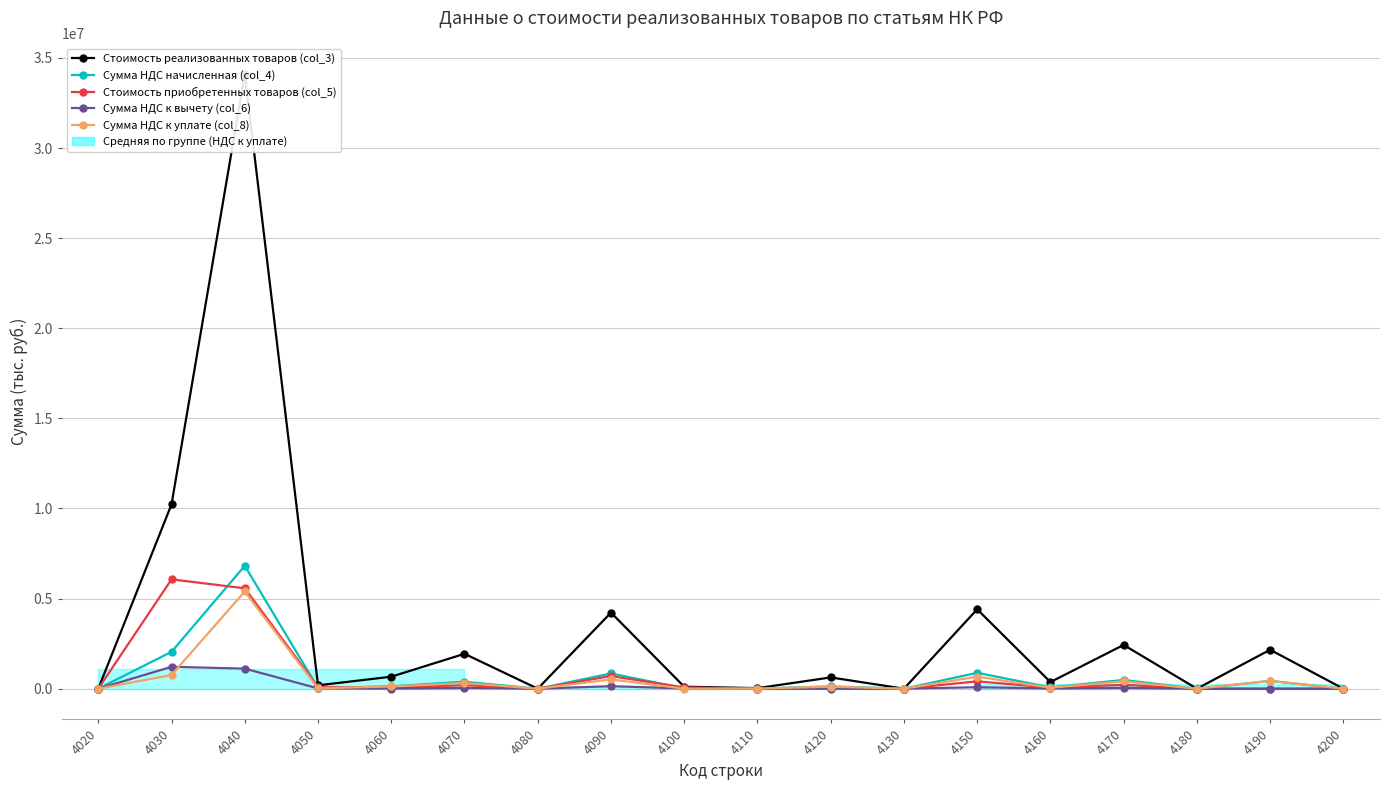

At which label does Сумма НДС к вычету (col_6) reach its peak?

4030